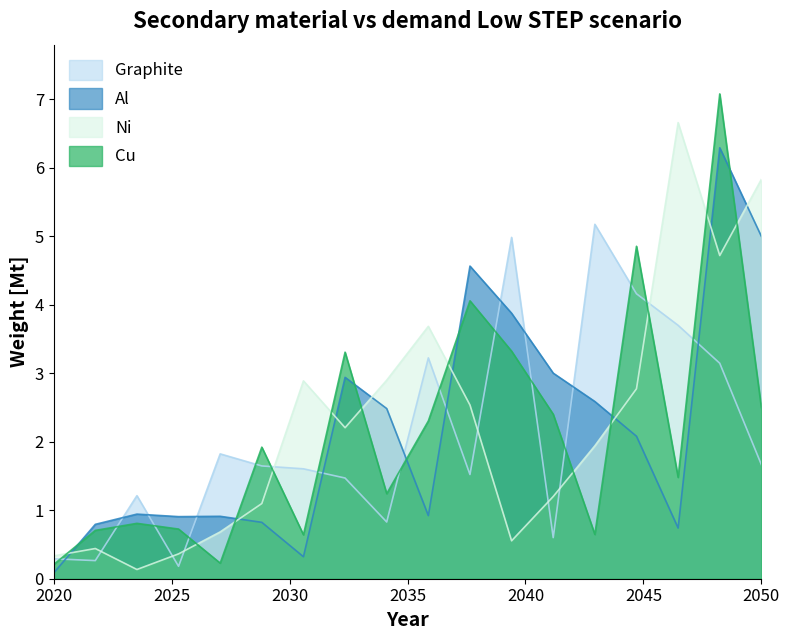

Rank the series at 2050 from lowest to highest value.

Graphite, Cu, Al, Ni